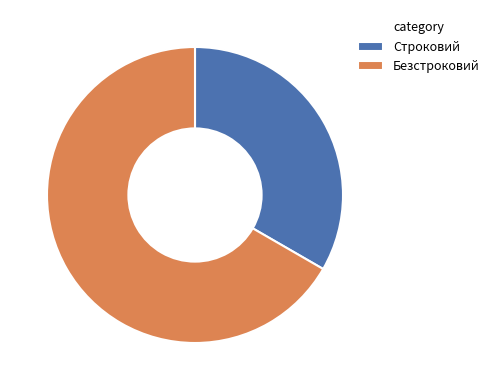

Which slice is the smallest?

Строковий